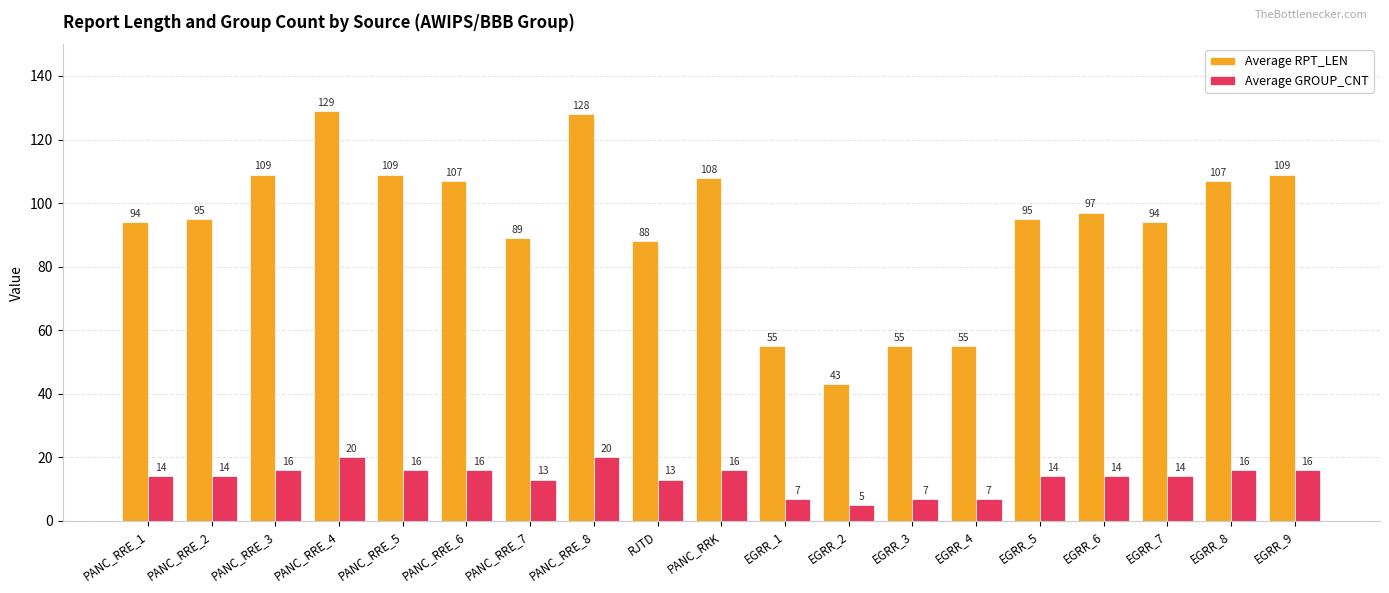

At how many categories does at least one series exceed 75?

15